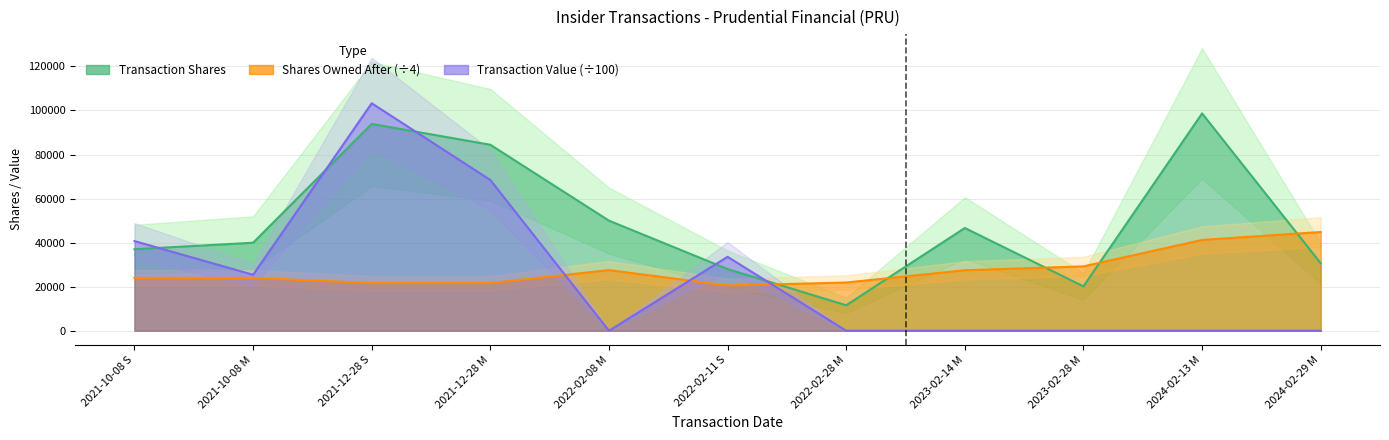

At how many categories does at least one series exceed 55718?

3